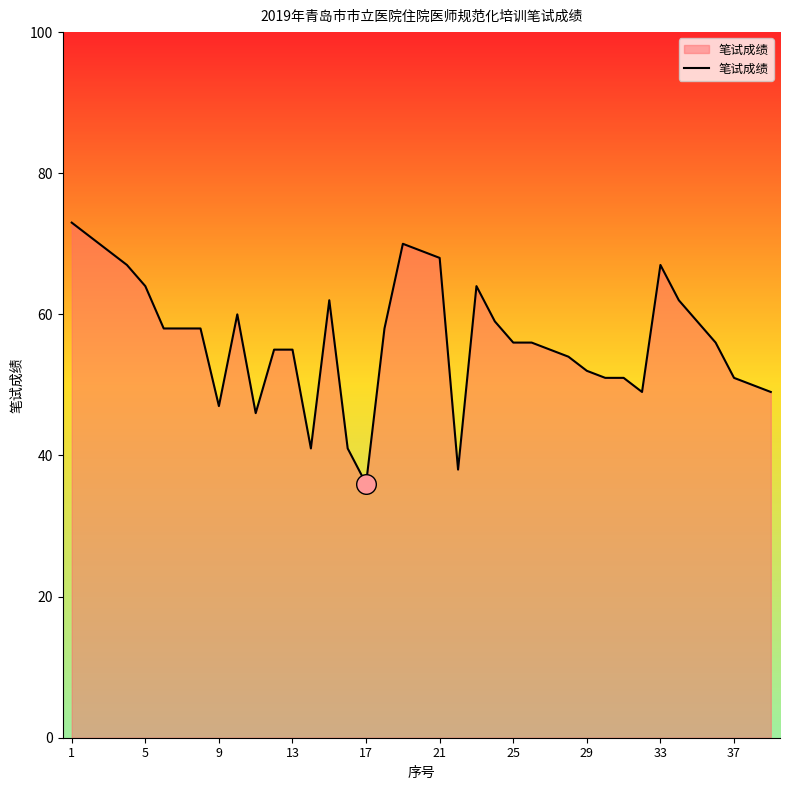

What is the greatest value displayed?

73